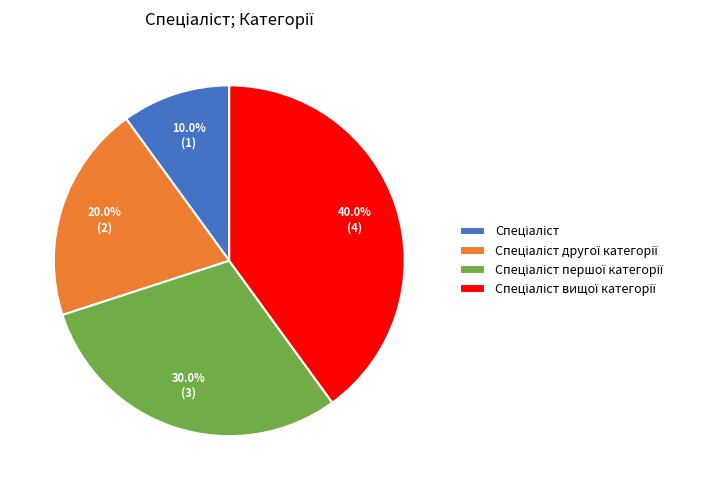

Is there any slice that represents more than half of the pie?

No